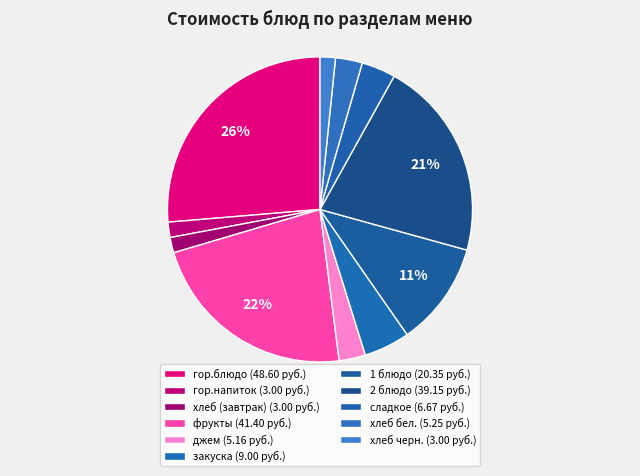

Which category has the smallest portion of the pie?

гор.напиток